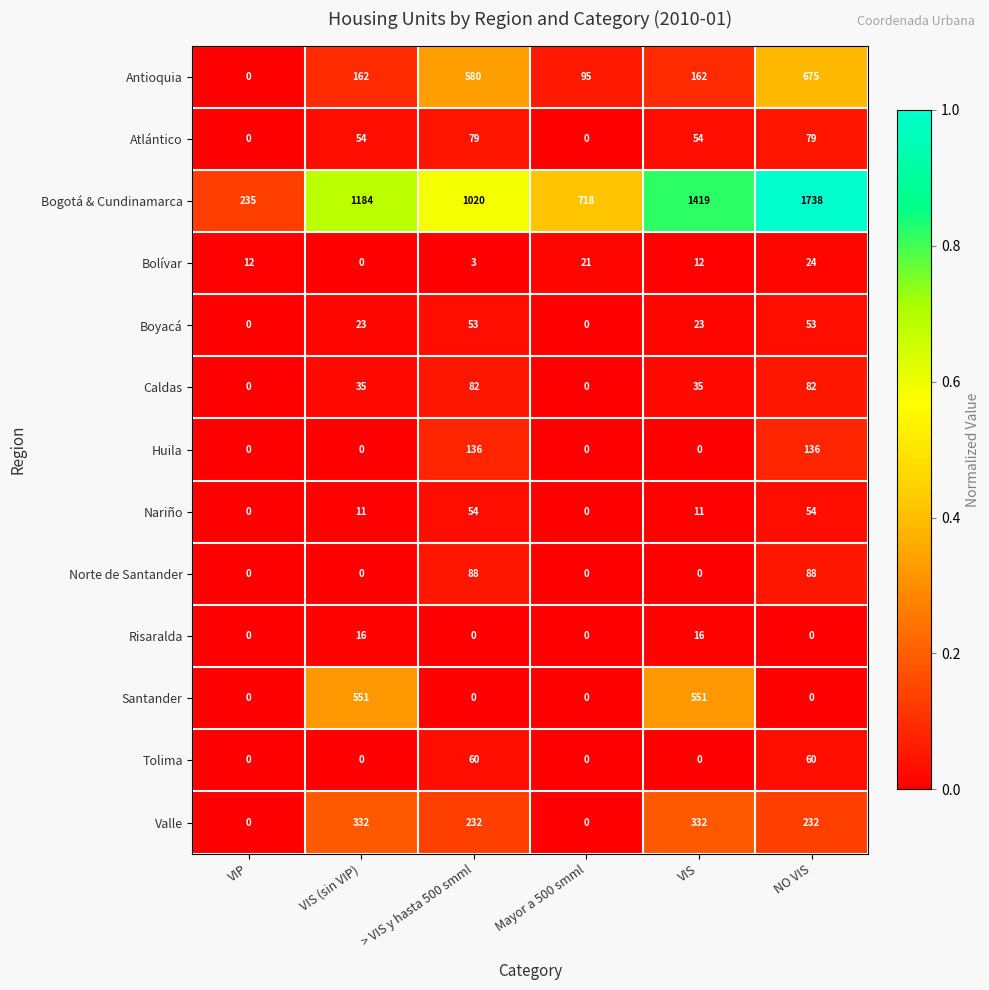

Rank the series by their maximum value, from highest to lowest.

Bogotá & Cundinamarca, Antioquia, Santander, Valle, Huila, Norte de Santander, Caldas, Atlántico, Tolima, Nariño, Boyacá, Bolívar, Risaralda